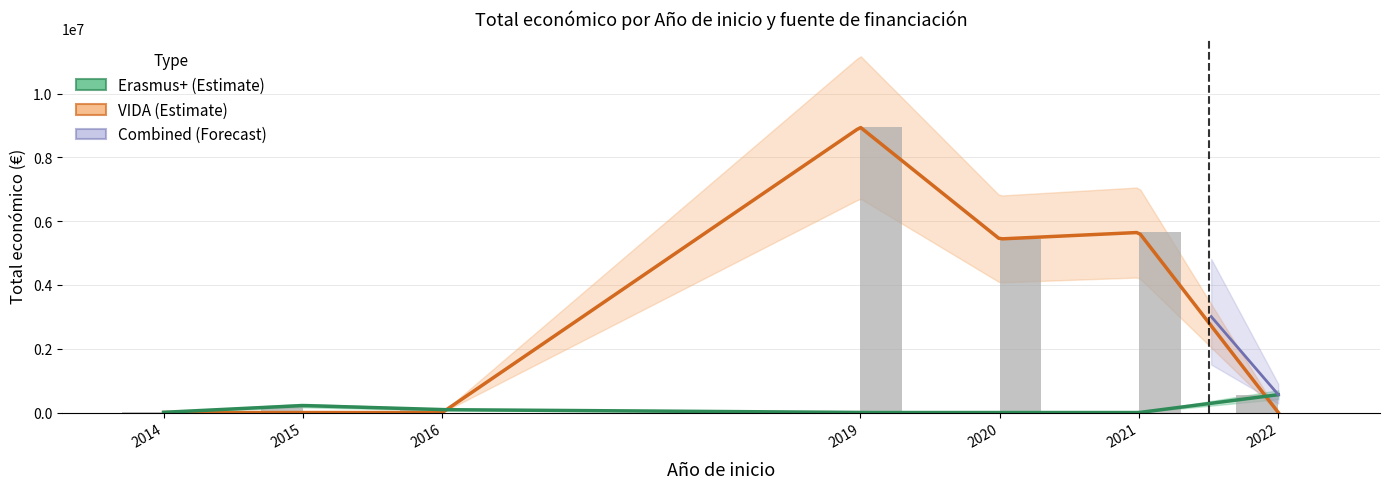

Where is Erasmus+ nearest to the value 125000?

2016